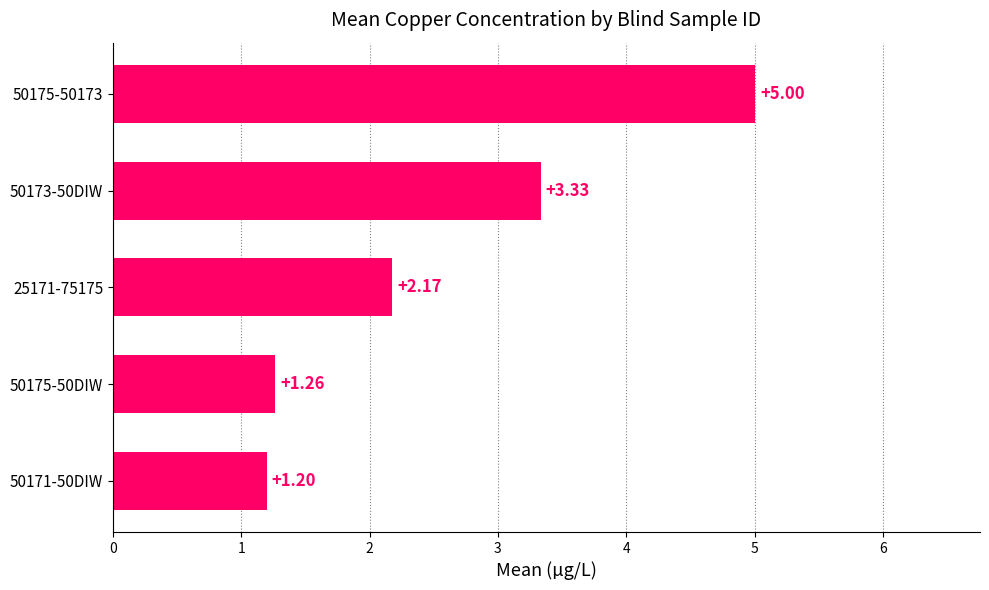

Which has a higher value, 50173-50DIW or 25171-75175?

50173-50DIW